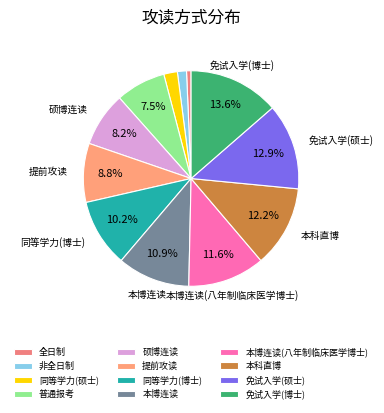

Rank the categories by value from highest to lowest.

免试入学(博士), 免试入学(硕士), 本科直博, 本博连读(八年制临床医学博士), 本博连读, 同等学力(博士), 提前攻读, 硕博连读, 普通报考, 同等学力(硕士), 非全日制, 全日制